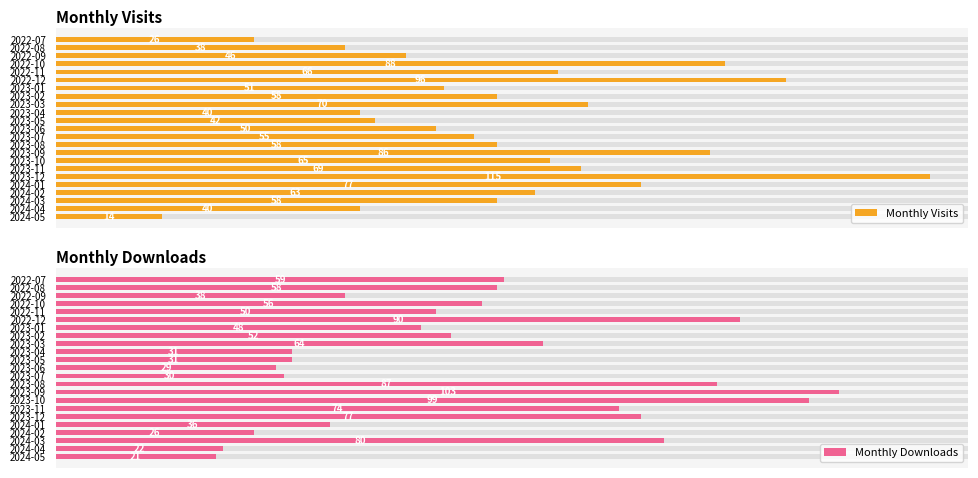

Are the bars horizontal?

Yes